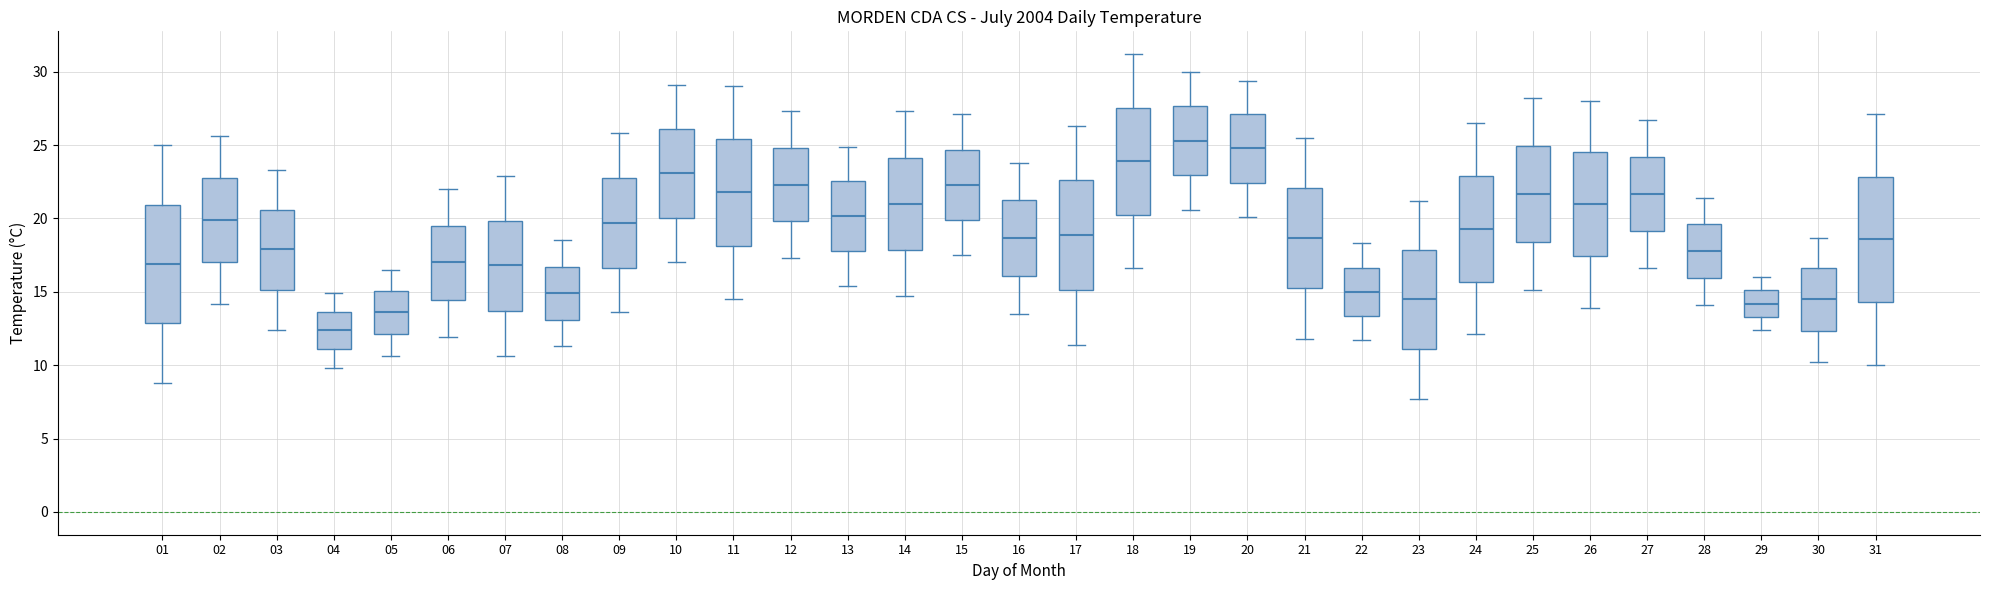

Reading left to right, transcribe this box plot: for each box, give where its median line is, the range the box spans, and where its two whiskers end, as read against the y-axis. The values are not printed on the chart, so give them approximately, as read against the axis.

01: median 17.0, box 13.0 to 21.0, whiskers 9.0 to 25.0
02: median 20.0, box 17.0 to 23.0, whiskers 14.0 to 25.5
03: median 18.0, box 15.0 to 20.5, whiskers 12.5 to 23.5
04: median 12.5, box 11.0 to 13.5, whiskers 10.0 to 15.0
05: median 13.5, box 12.0 to 15.0, whiskers 10.5 to 16.5
06: median 17.0, box 14.5 to 19.5, whiskers 12.0 to 22.0
07: median 17.0, box 13.5 to 20.0, whiskers 10.5 to 23.0
08: median 15.0, box 13.0 to 16.5, whiskers 11.5 to 18.5
09: median 19.5, box 16.5 to 23.0, whiskers 13.5 to 26.0
10: median 23.0, box 20.0 to 26.0, whiskers 17.0 to 29.0
11: median 22.0, box 18.0 to 25.5, whiskers 14.5 to 29.0
12: median 22.5, box 20.0 to 25.0, whiskers 17.5 to 27.5
13: median 20.0, box 18.0 to 22.5, whiskers 15.5 to 25.0
14: median 21.0, box 18.0 to 24.0, whiskers 14.5 to 27.5
15: median 22.5, box 20.0 to 24.5, whiskers 17.5 to 27.0
16: median 18.5, box 16.0 to 21.5, whiskers 13.5 to 24.0
17: median 19.0, box 15.0 to 22.5, whiskers 11.5 to 26.5
18: median 24.0, box 20.5 to 27.5, whiskers 16.5 to 31.0
19: median 25.5, box 23.0 to 27.5, whiskers 20.5 to 30.0
20: median 25.0, box 22.5 to 27.0, whiskers 20.0 to 29.5
21: median 18.5, box 15.5 to 22.0, whiskers 12.0 to 25.5
22: median 15.0, box 13.5 to 16.5, whiskers 11.5 to 18.5
23: median 14.5, box 11.0 to 18.0, whiskers 7.5 to 21.0
24: median 19.5, box 15.5 to 23.0, whiskers 12.0 to 26.5
25: median 21.5, box 18.5 to 25.0, whiskers 15.0 to 28.0
26: median 21.0, box 17.5 to 24.5, whiskers 14.0 to 28.0
27: median 21.5, box 19.0 to 24.0, whiskers 16.5 to 26.5
28: median 18.0, box 16.0 to 19.5, whiskers 14.0 to 21.5
29: median 14.0, box 13.5 to 15.0, whiskers 12.5 to 16.0
30: median 14.5, box 12.5 to 16.5, whiskers 10.0 to 18.5
31: median 18.5, box 14.5 to 23.0, whiskers 10.0 to 27.0